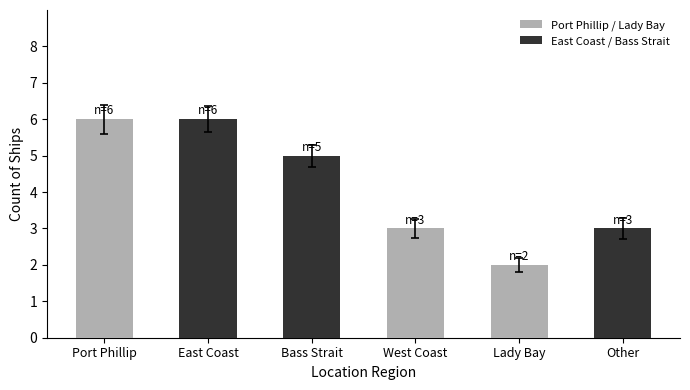

The chart shows a value of 4 at Lady Bay. True or false?

False